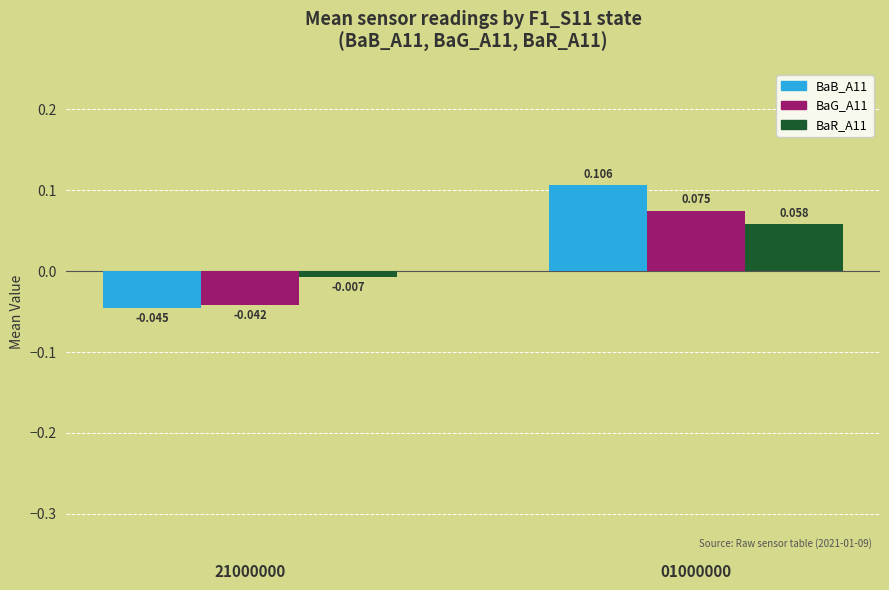

True or false: BaB_A11 has a value of 0.2 at 01000000.

False